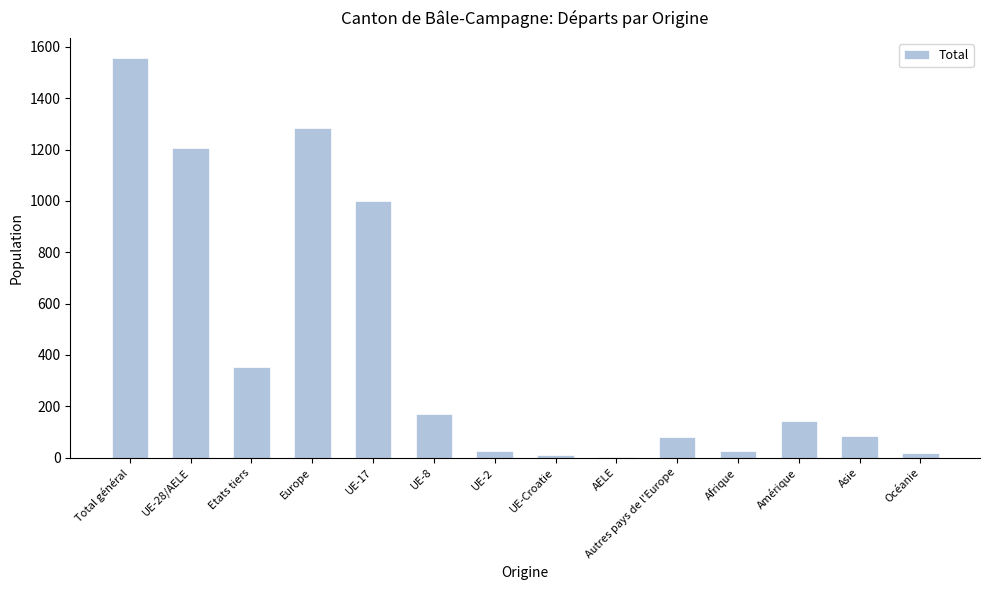

Are the bars grouped side by side (vs. stacked)?

No